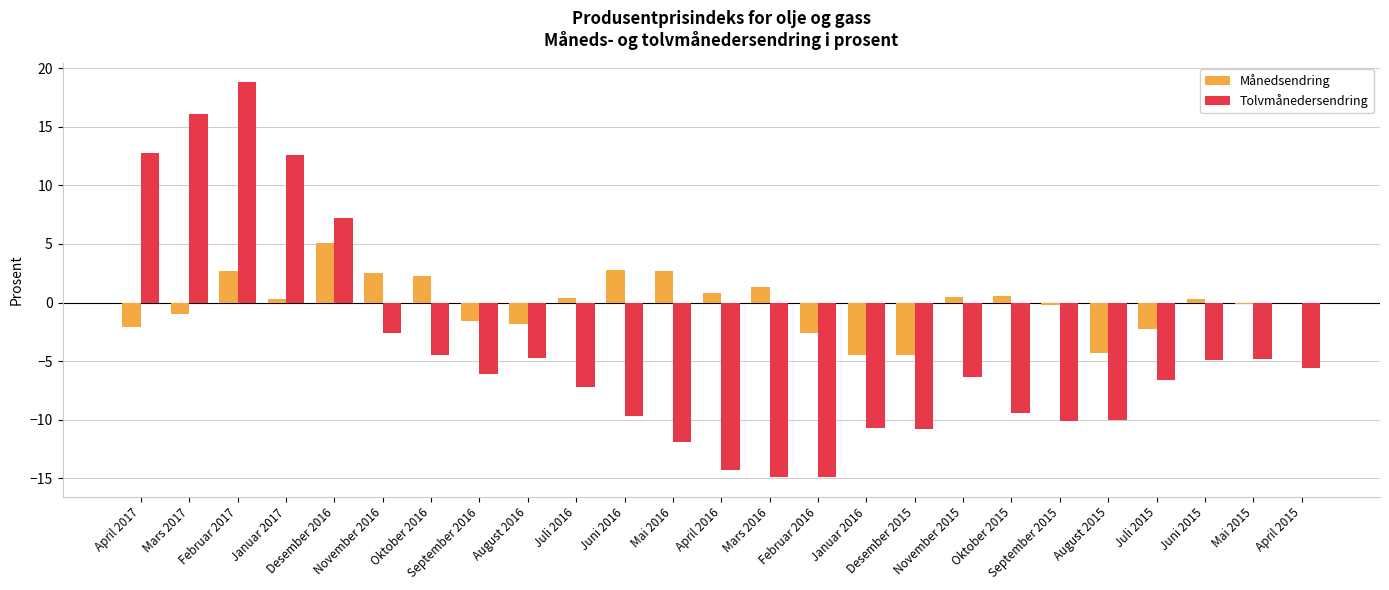

What is the approximate value of Månedsendring at Januar 2017?

0.3